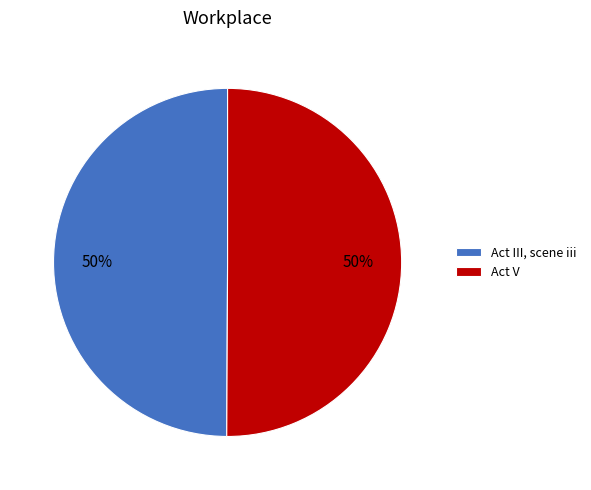

To the nearest percent, what is the combined percentage of Act III, scene iii and Act V?

100%